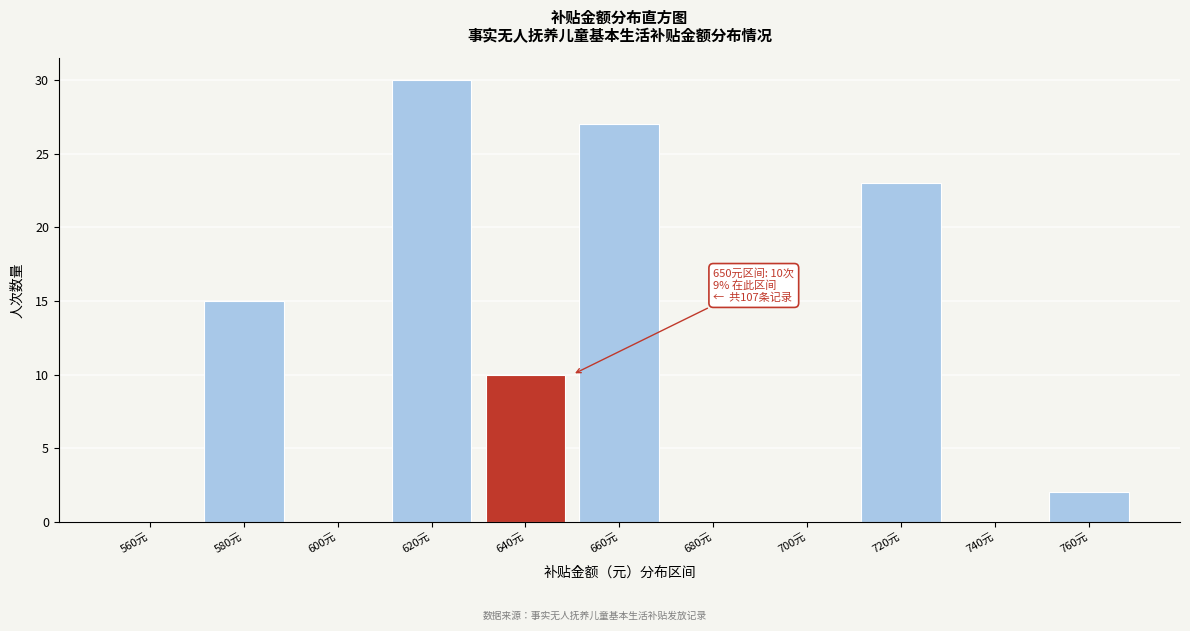

Reading left to right, extract all data points from this chart.

560元=0	580元=15	600元=0	620元=30	640元=10	660元=27	680元=0	700元=0	720元=23	740元=0	760元=2